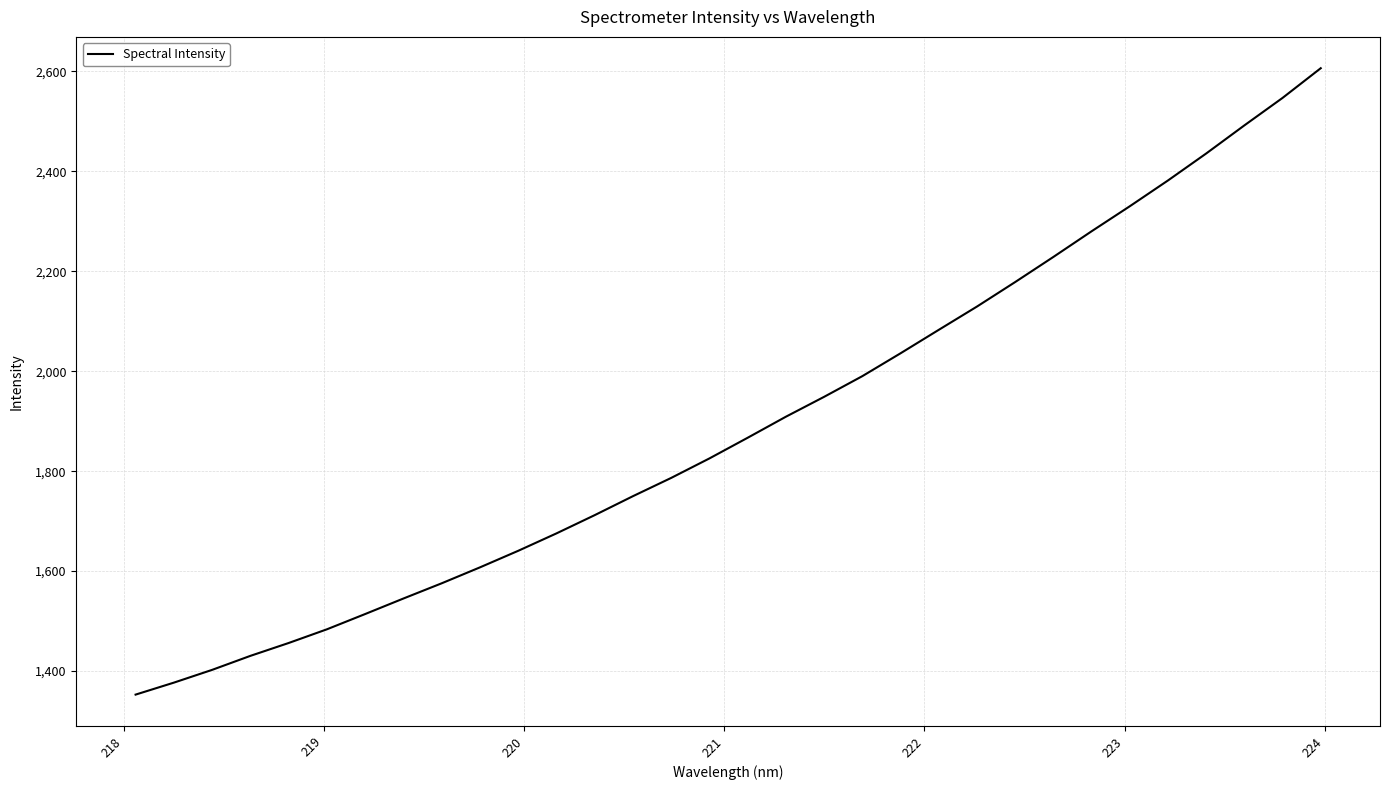

How many distinct data groups are displayed?

1